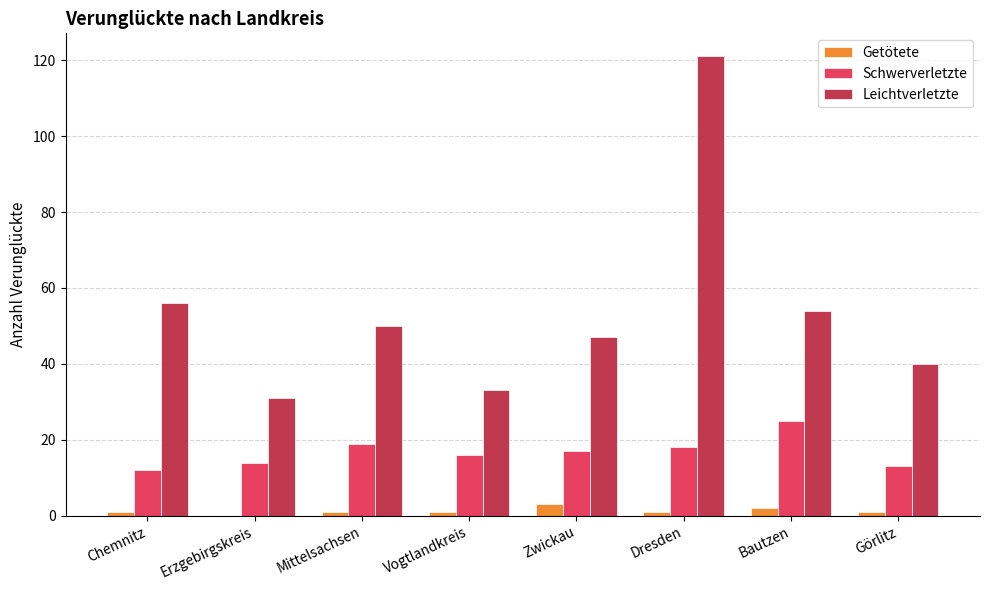

What is the average value of the Schwerverletzte series?

17